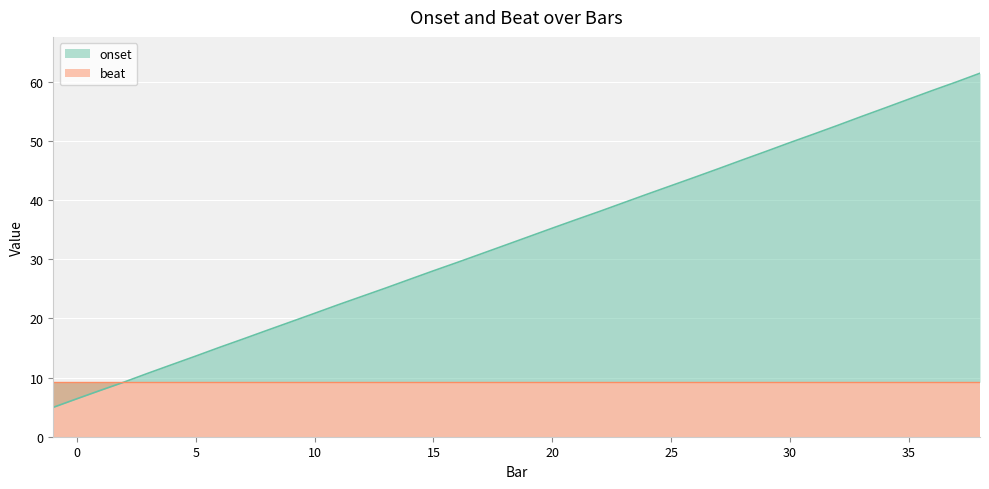

Where is the data nearest to the value 33?

18